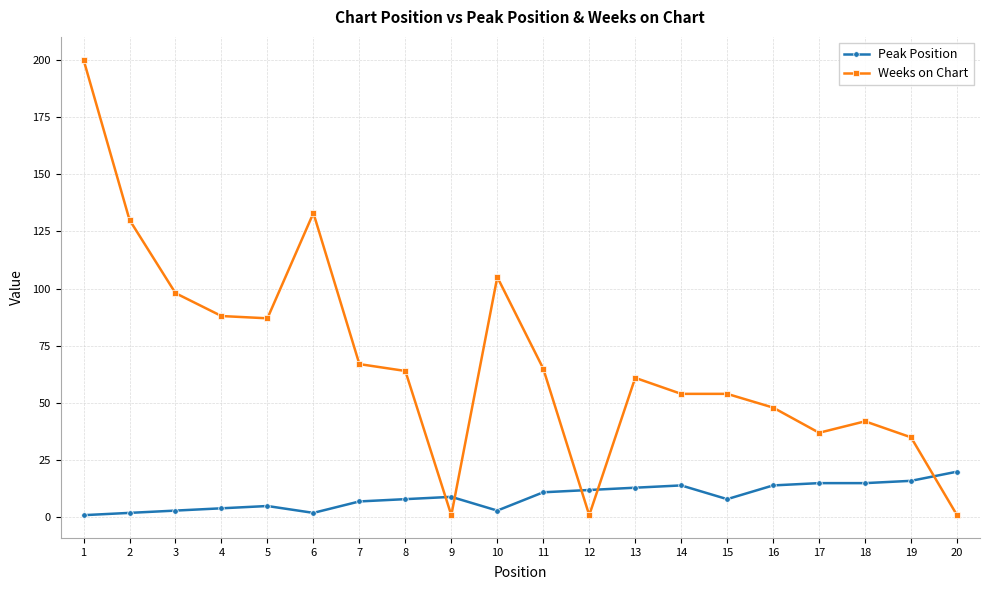

What is the difference between the maximum and second lowest values in the Weeks on Chart series?

199